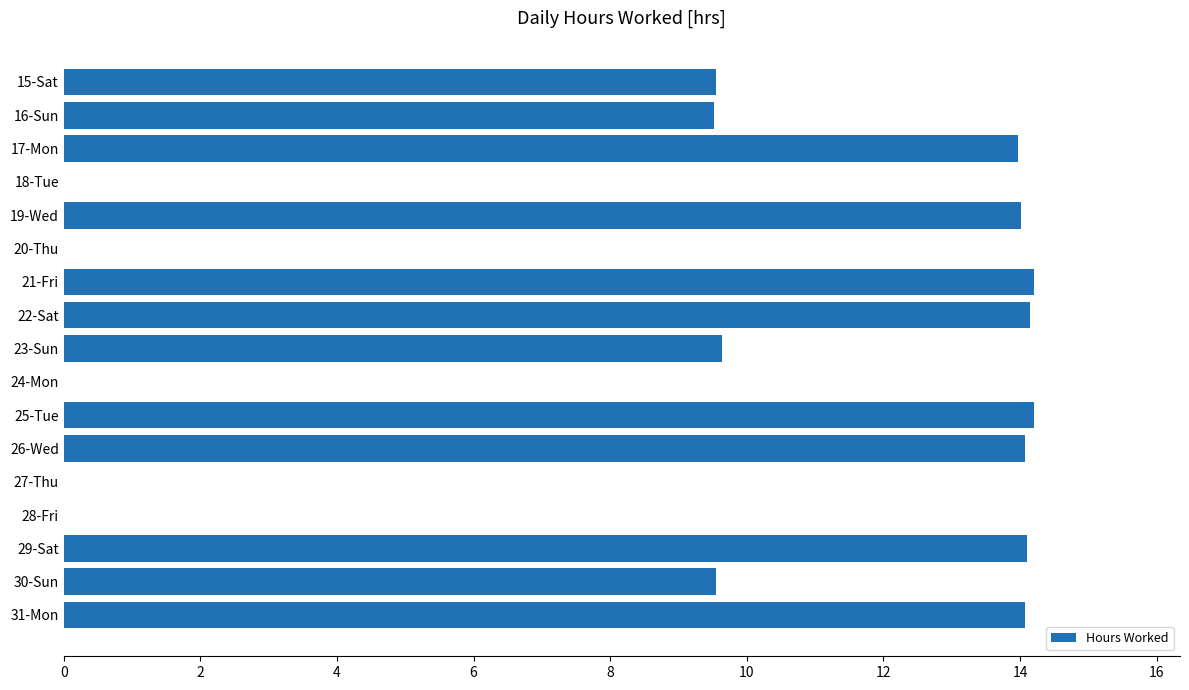

What is the change in value from 27-Thu to 31-Mon?

+14.1